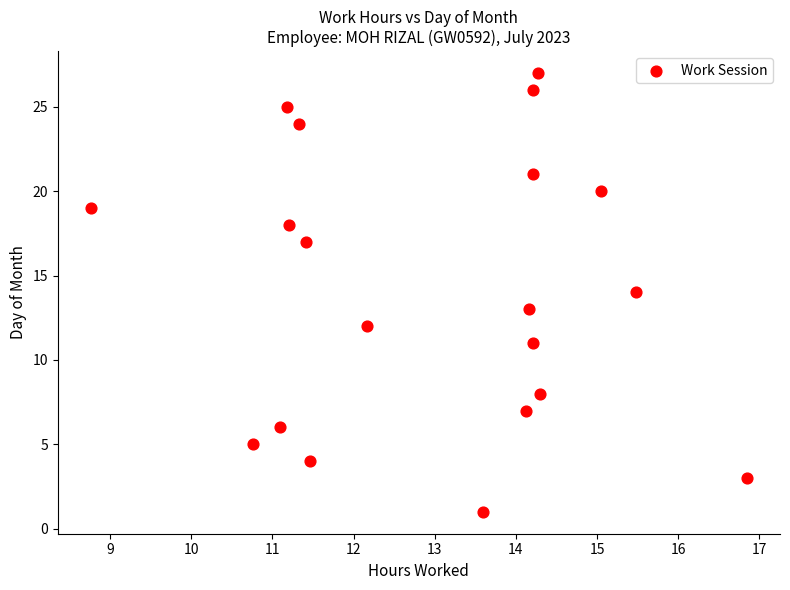

What is the range of Y values (max minus min)?

26